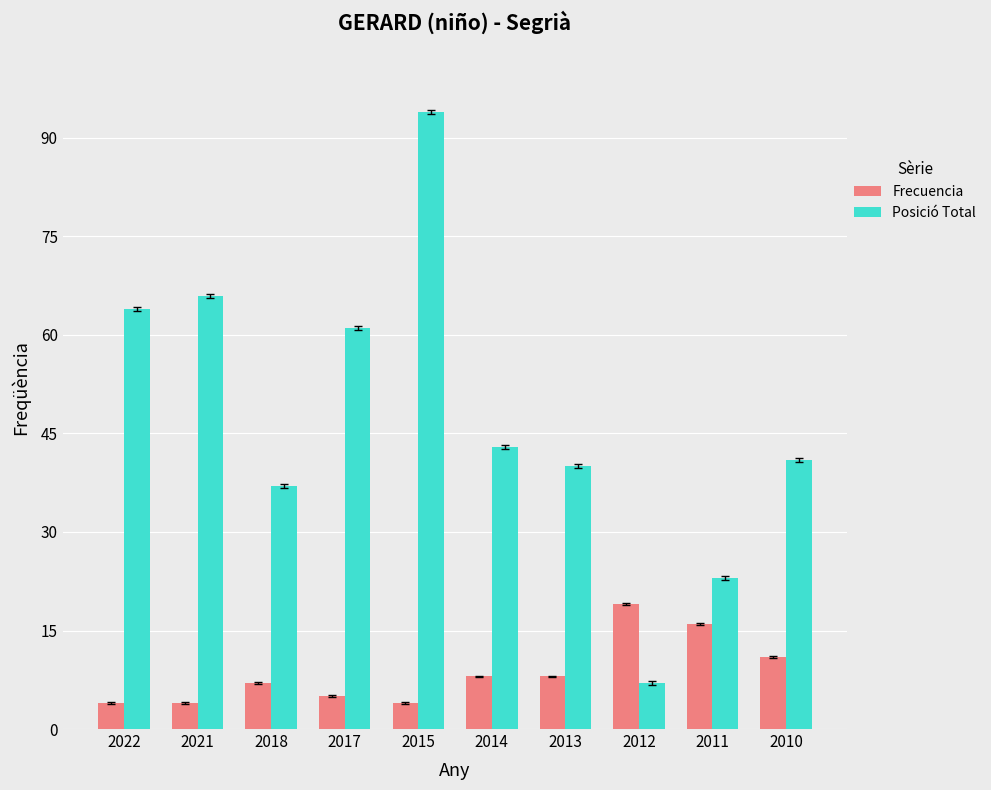

Is it true that Posició Total equals 23 at 2011?

True